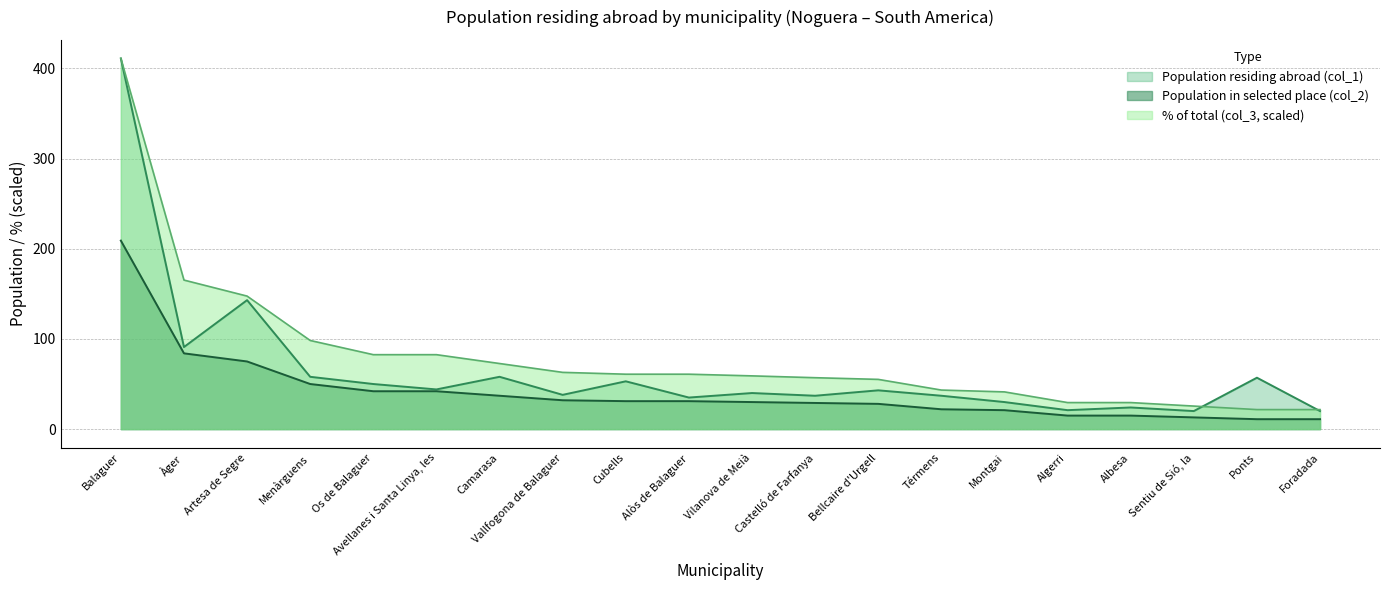

Reading right to left, transcribe all the data shown in this chart.

Population residing abroad (col_1): 20.0	57.0	20.0	24.0	21.0	30.0	37.0	43.0	37.0	40.0	35.0	53.0	38.0	58.0	44.0	50.0	58.0	143.0	91.0	411.0
Population in selected place (col_2): 11.0	11.0	13.0	15.0	15.0	21.0	22.0	28.0	29.0	30.0	31.0	31.0	32.0	37.0	42.0	42.0	50.0	75.0	84.0	209.0
% of total (col_3): 21.6	21.6	25.5	29.4	29.4	41.3	43.3	55.1	57.0	59.0	60.9	60.9	62.9	72.7	82.5	82.5	98.3	147.5	165.2	411.0